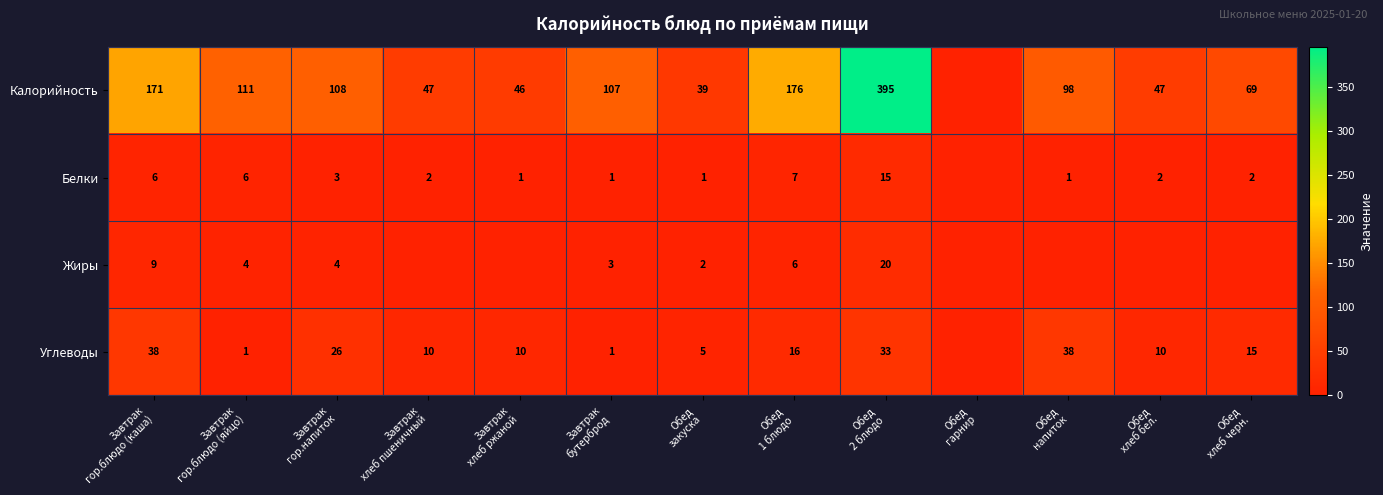

What is the greatest value displayed?

395